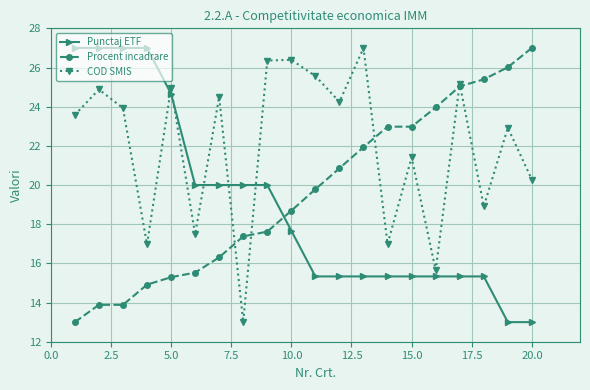

How many times do Procent incadrare and Punctaj ETF cross each other?

1